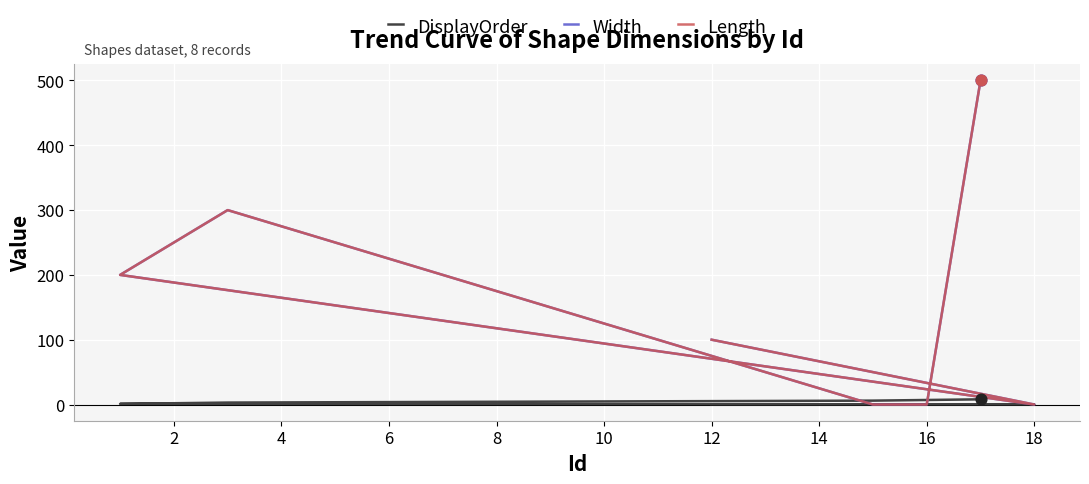

Which series reaches the minimum Y coordinate?

DisplayOrder